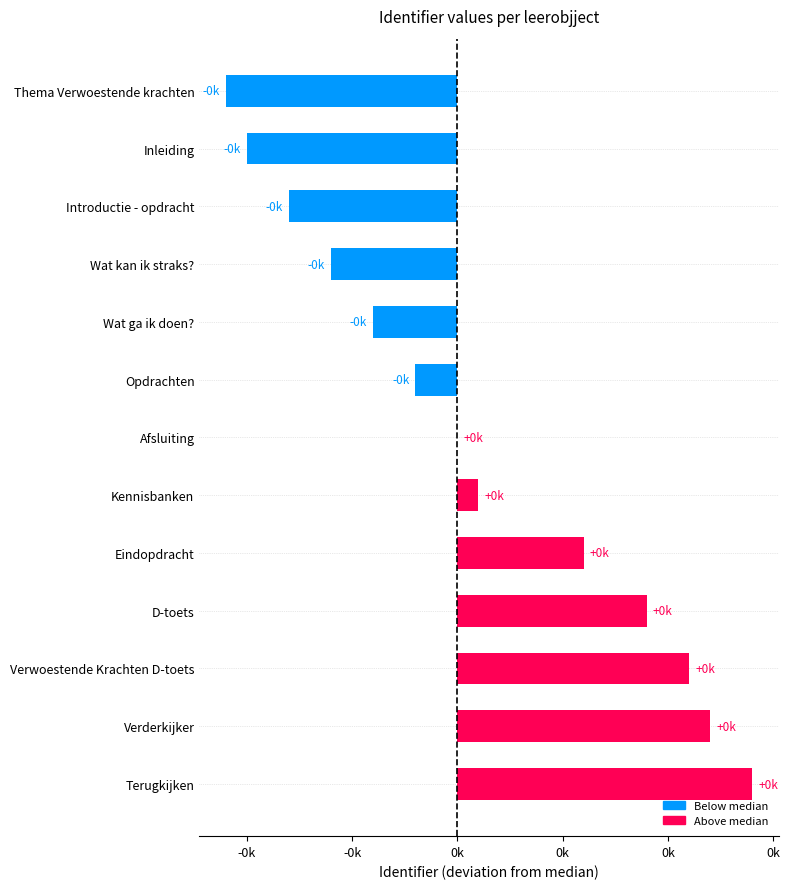

Are the bars horizontal?

Yes